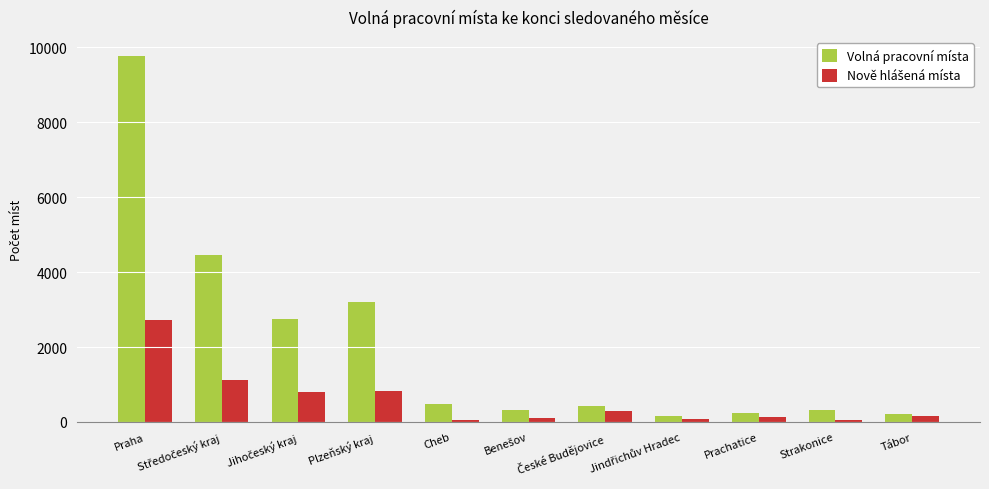

Are the bars grouped side by side (vs. stacked)?

Yes